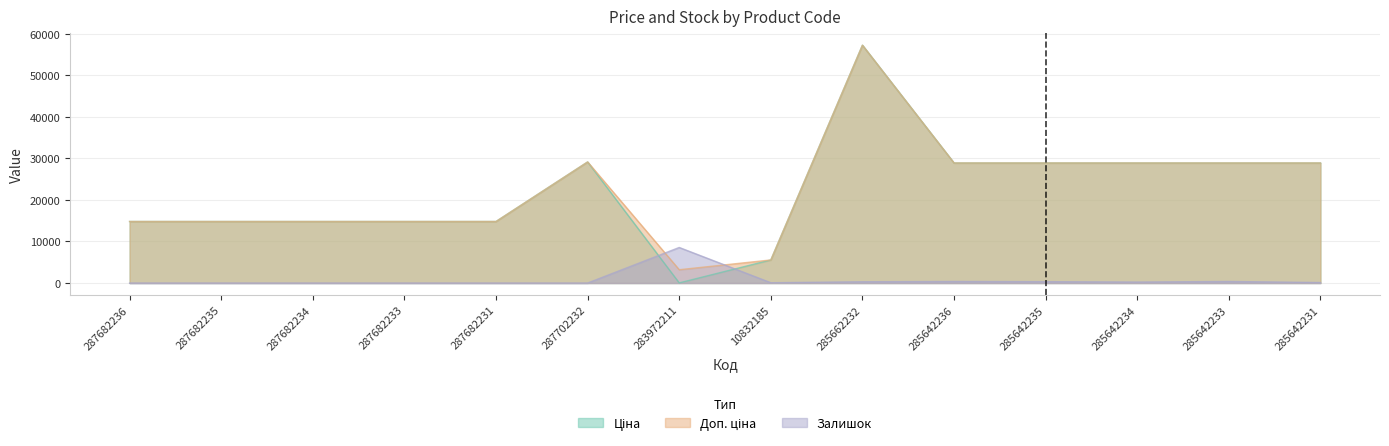

Where is the first local maximum for Залишок?

283972211